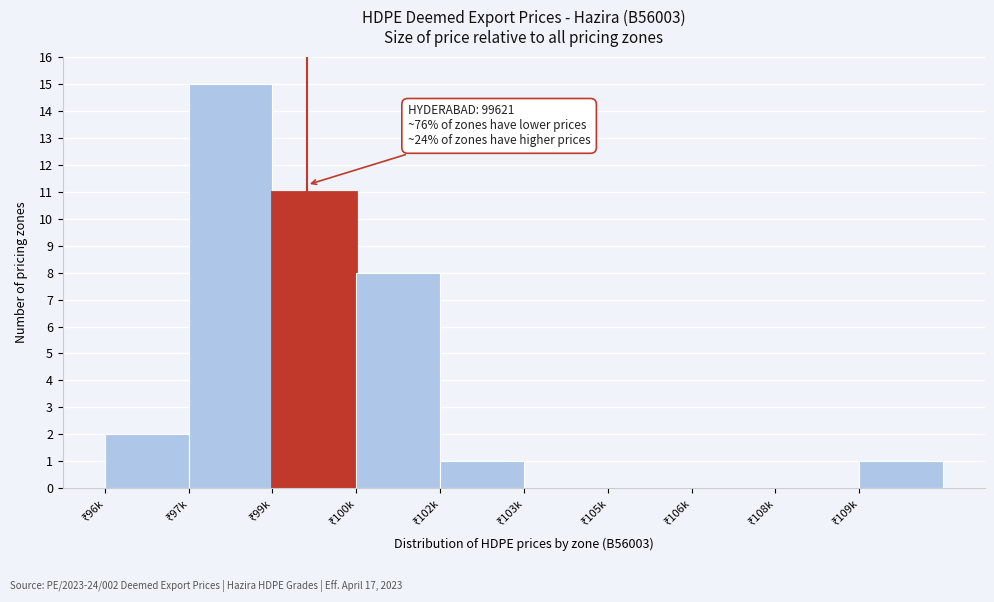

What is the greatest value displayed?

15